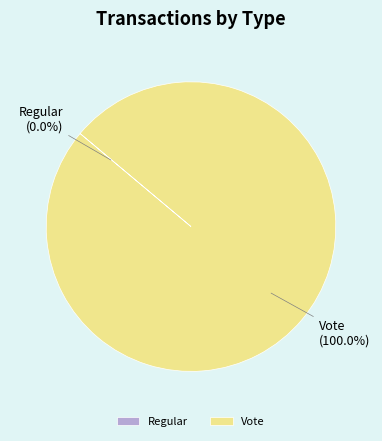

Which category accounts for the majority?

Vote